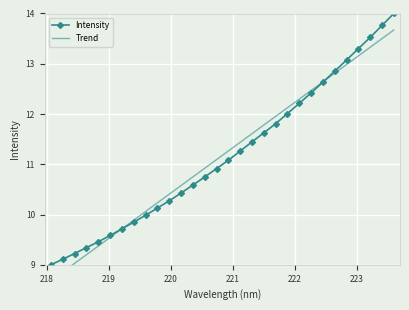

Rank the series by their average value, from lowest to highest.

Trend, Intensity